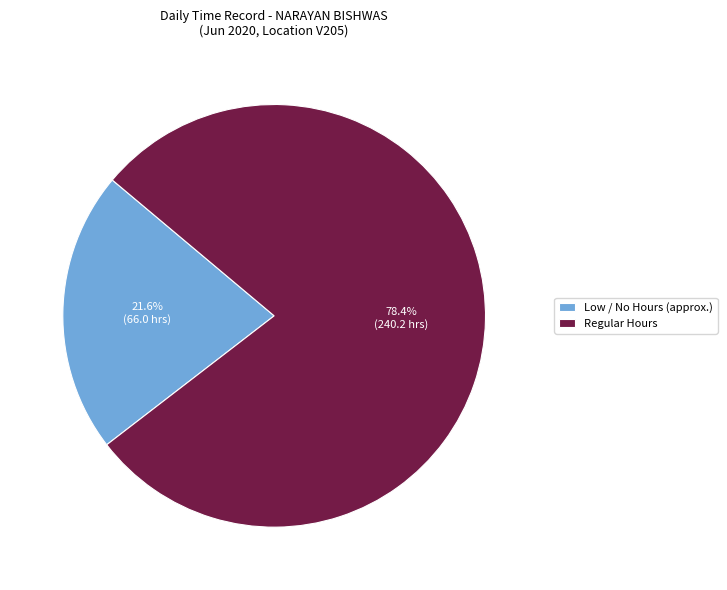

What is the largest slice in the pie chart?

Regular Hours